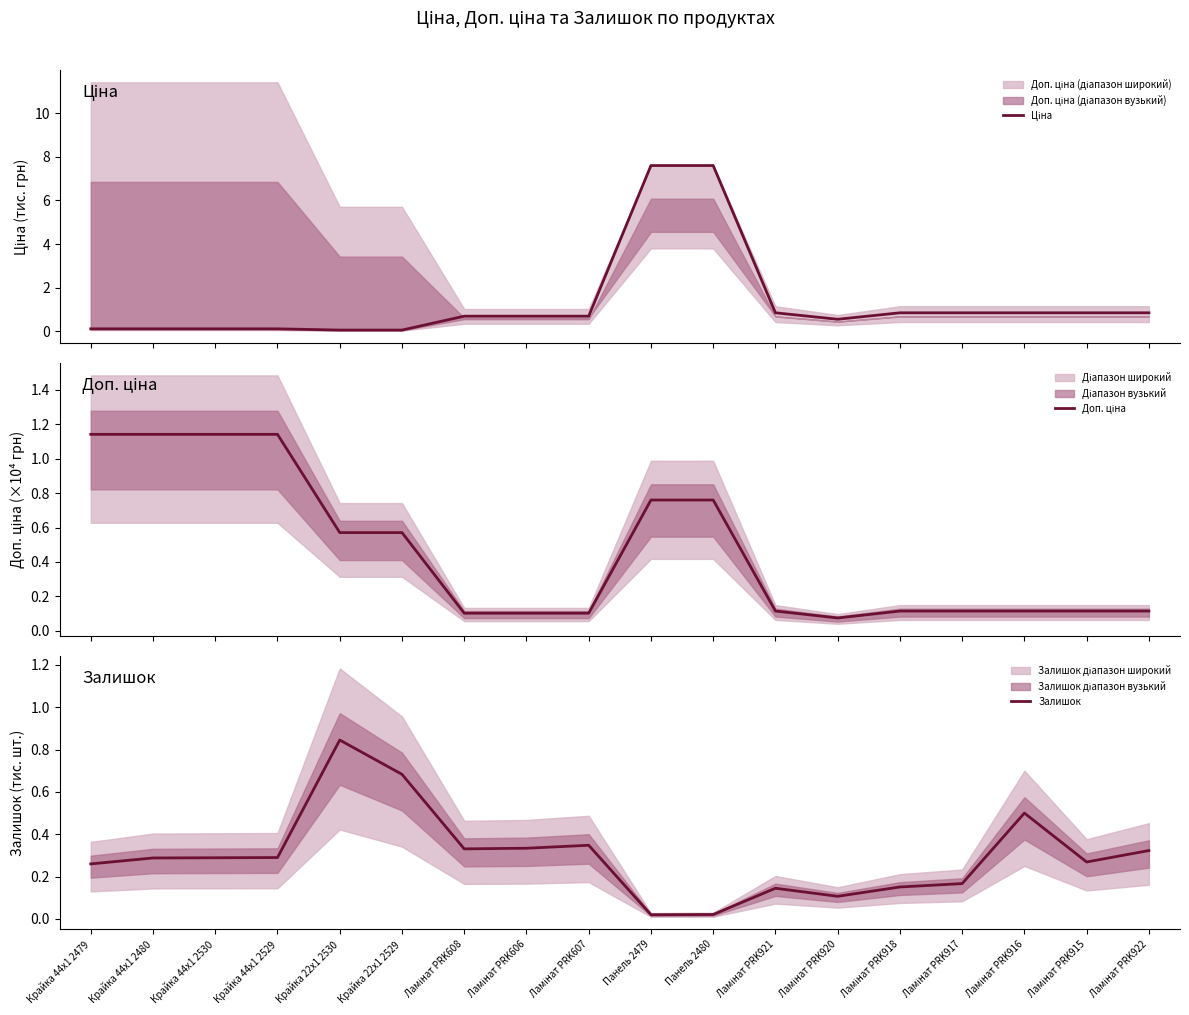

At which label is Ціна closest to 3?

Ламінат PRK921